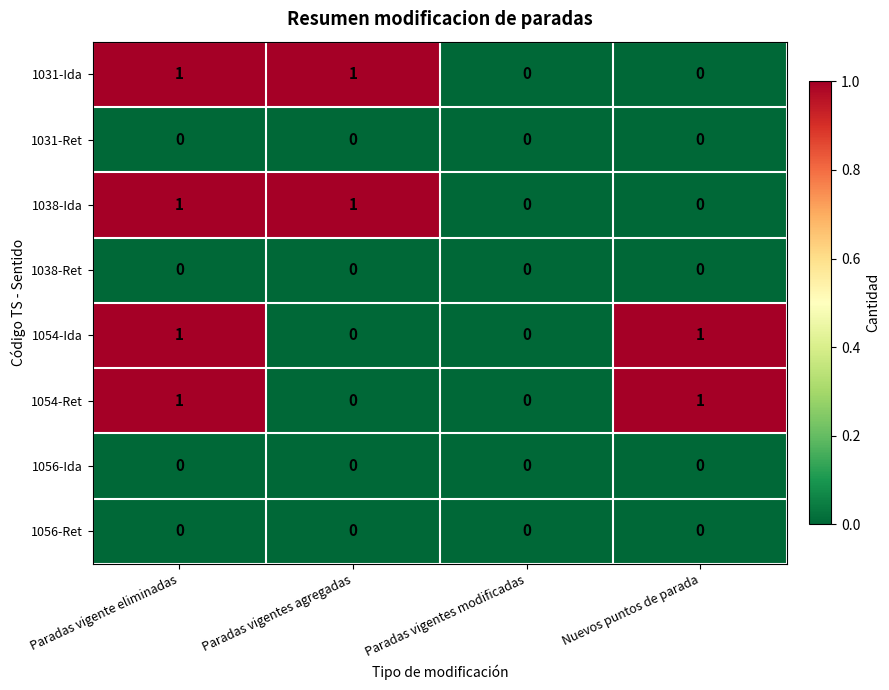

How many distinct data groups are displayed?

8